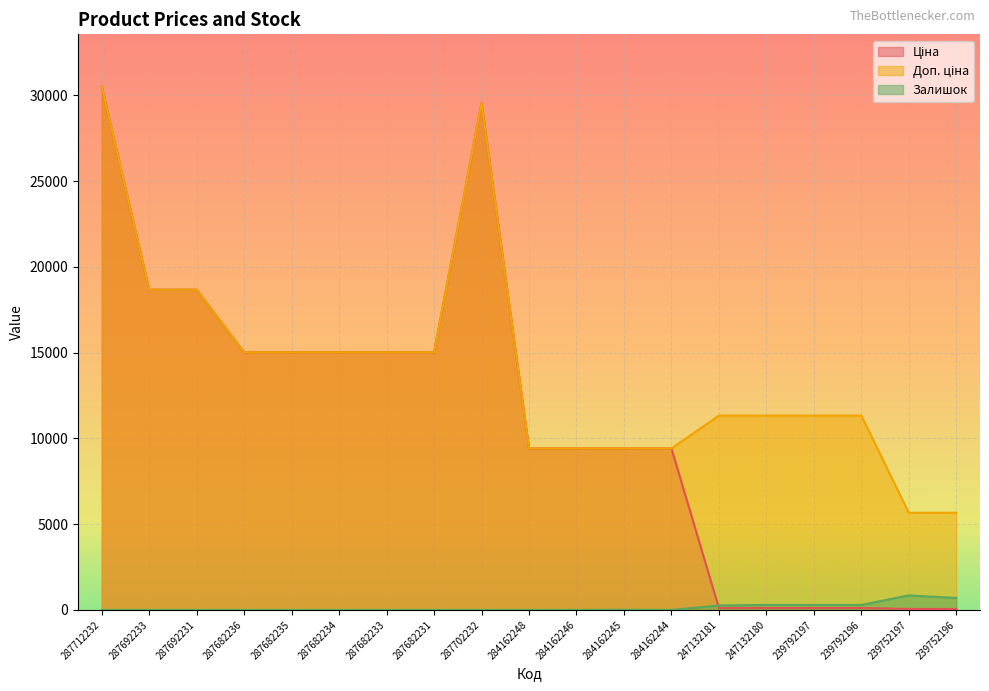

What is the difference between the Ціна values at 239752196 and 287692233?

18614.8